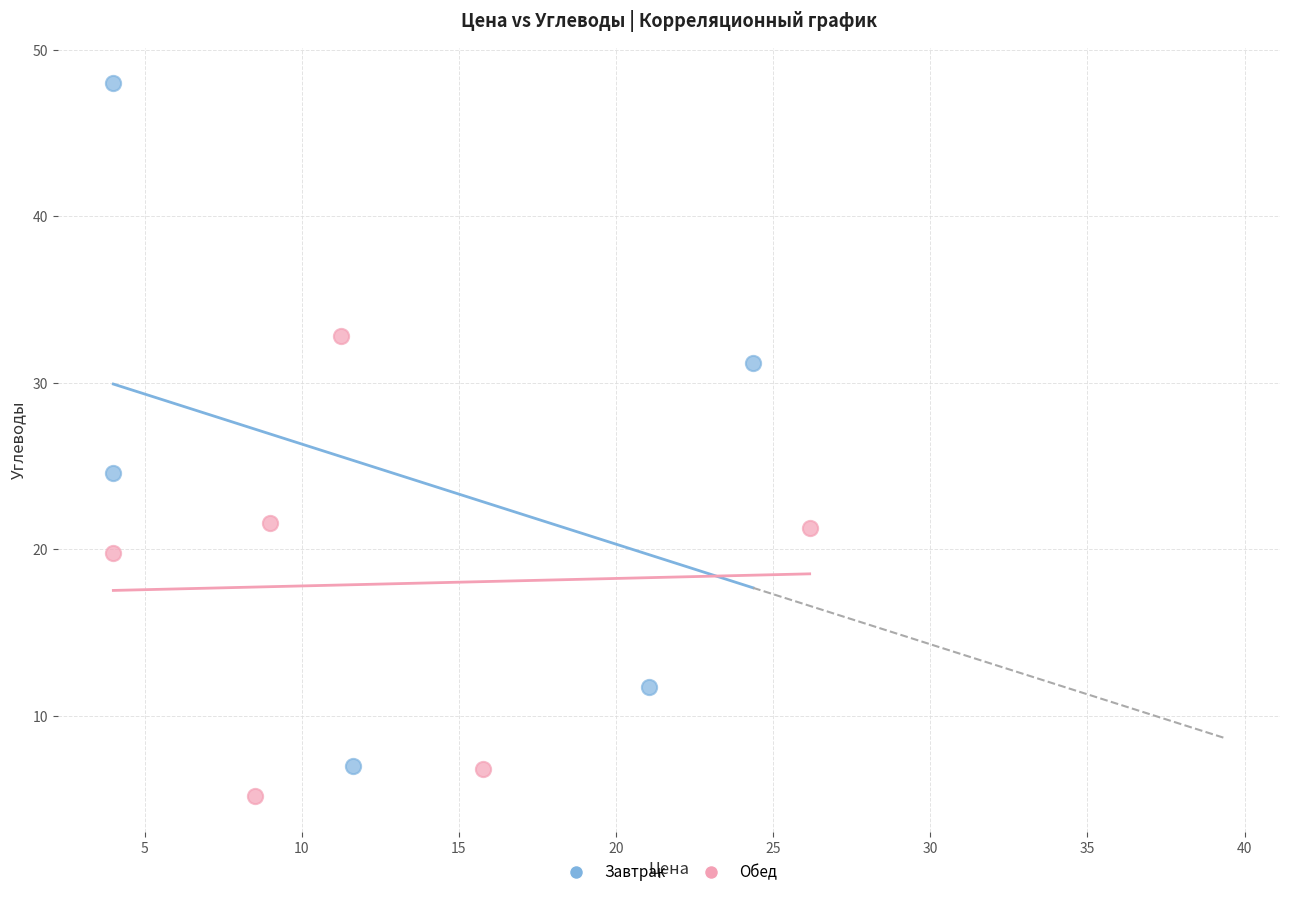

Which series has the widest spread of Y values?

Завтрак